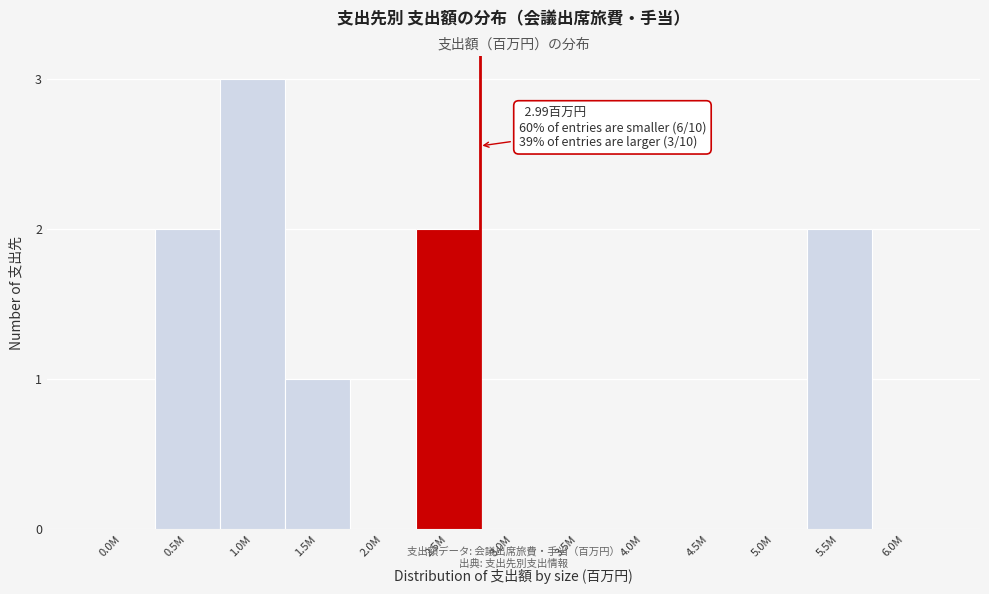

Reading right to left, transcribe all the data shown in this chart.

6.0M=0	5.5M=2	5.0M=0	4.5M=0	4.0M=0	3.5M=0	3.0M=0	2.5M=2	2.0M=0	1.5M=1	1.0M=3	0.5M=2	0.0M=0